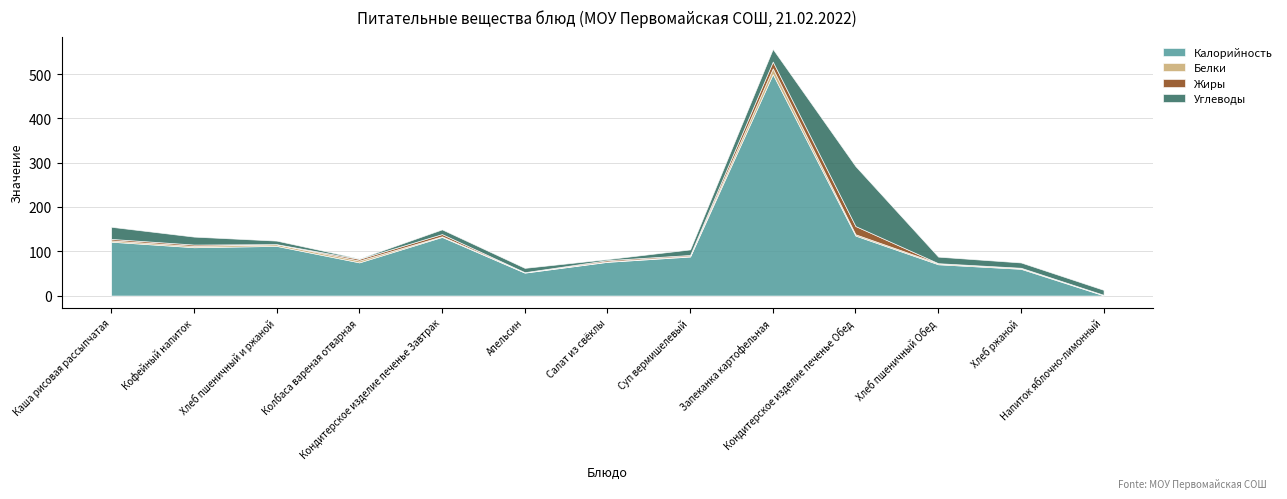

How many interior local peaks does the Калорийность series have?

3